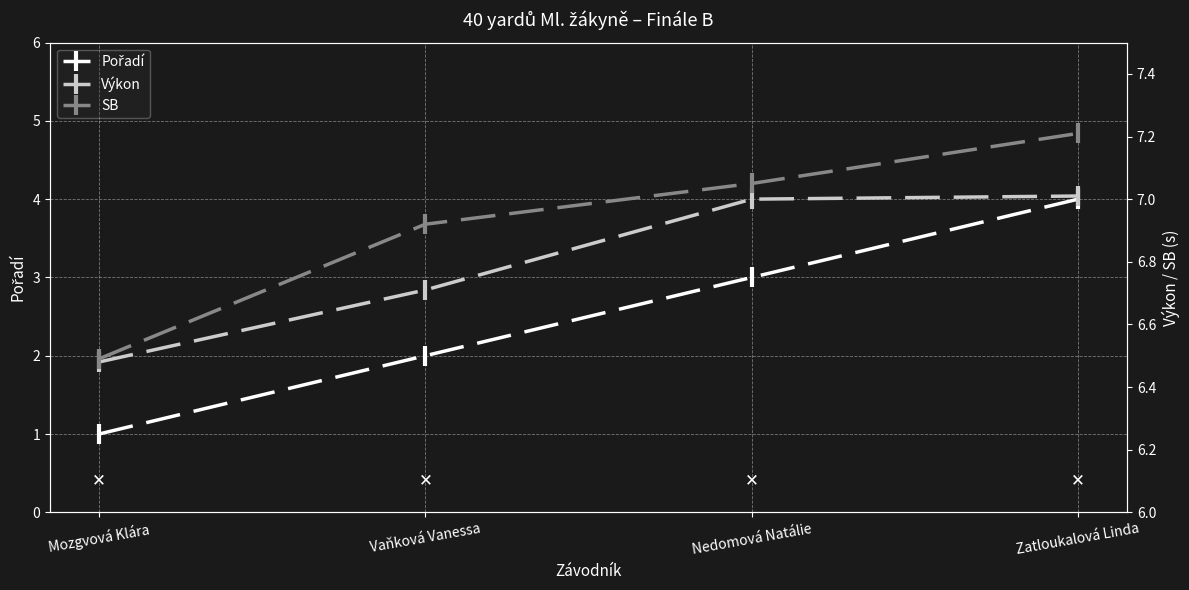

At how many categories does at least one series exceed 2?

4